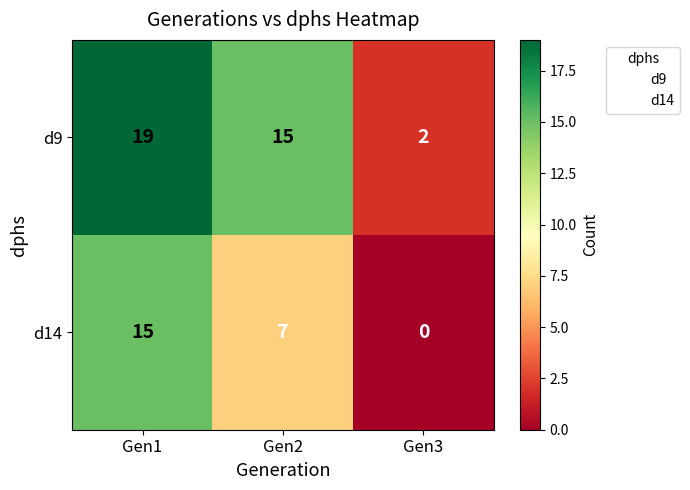

Which label corresponds to the smallest value in the chart?

Gen3